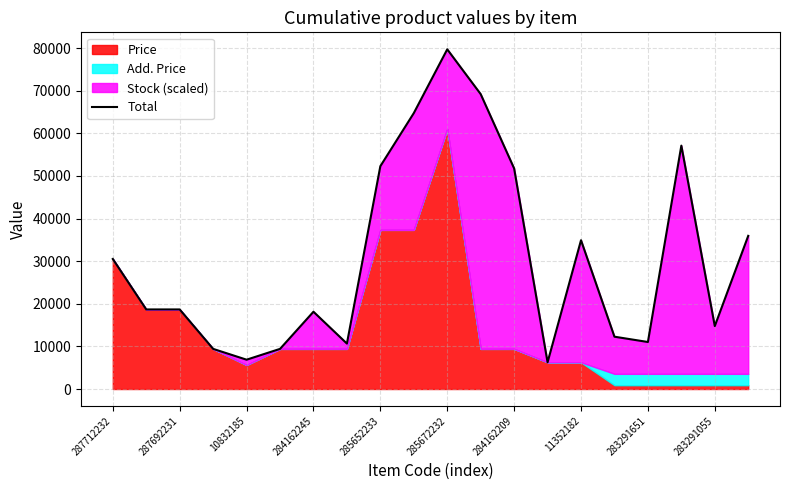

What is the change in value from 12 to 15?

-39483.0